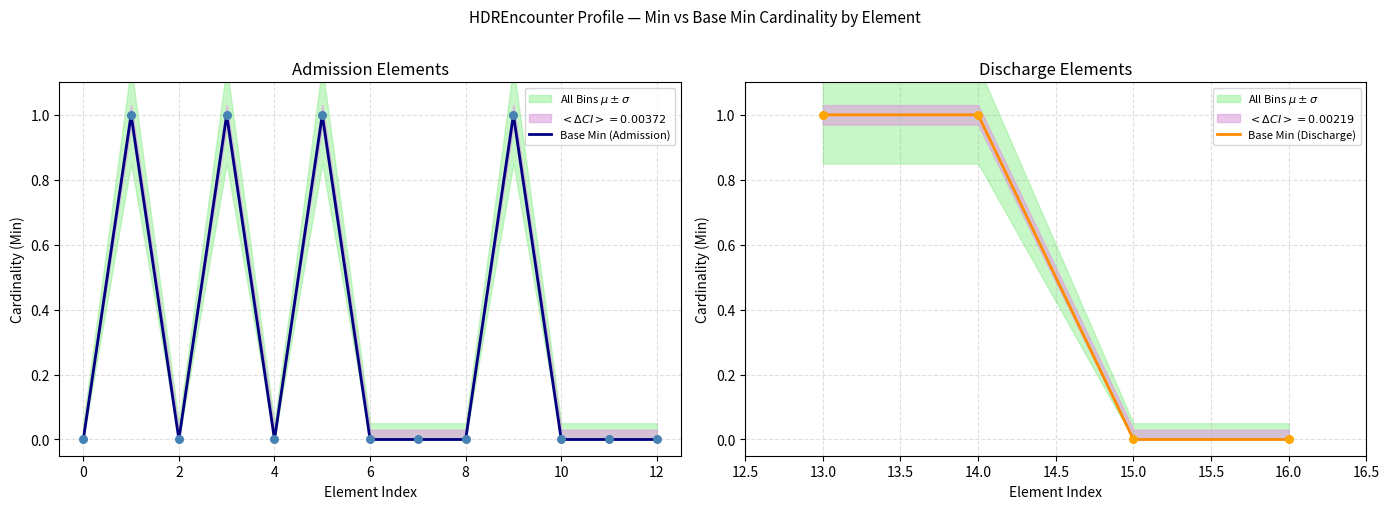

The Base Min (Admission) series shows 0 at 4. True or false?

True